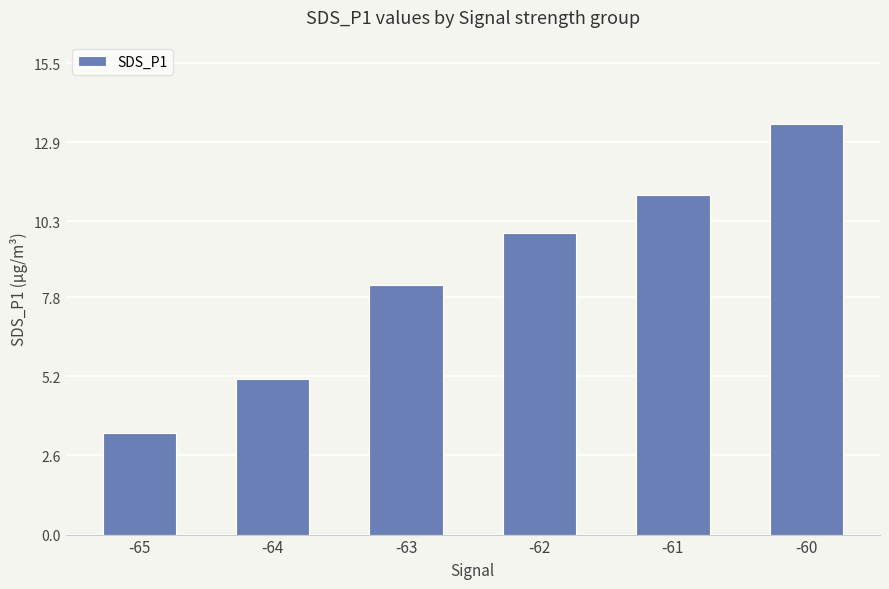

The chart shows a value of 16.9 at -61. True or false?

False